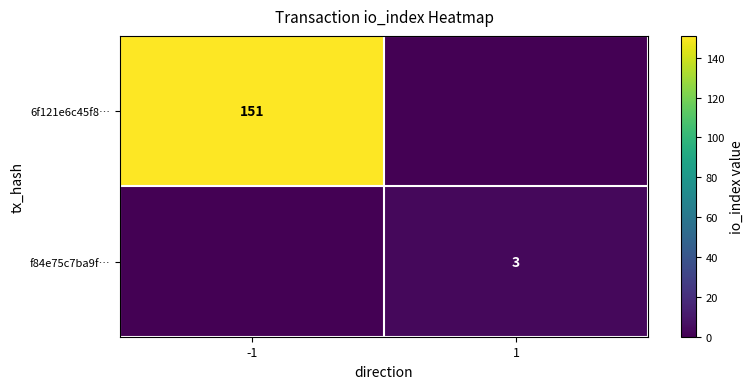

Between 1 and -1, which is larger?

-1